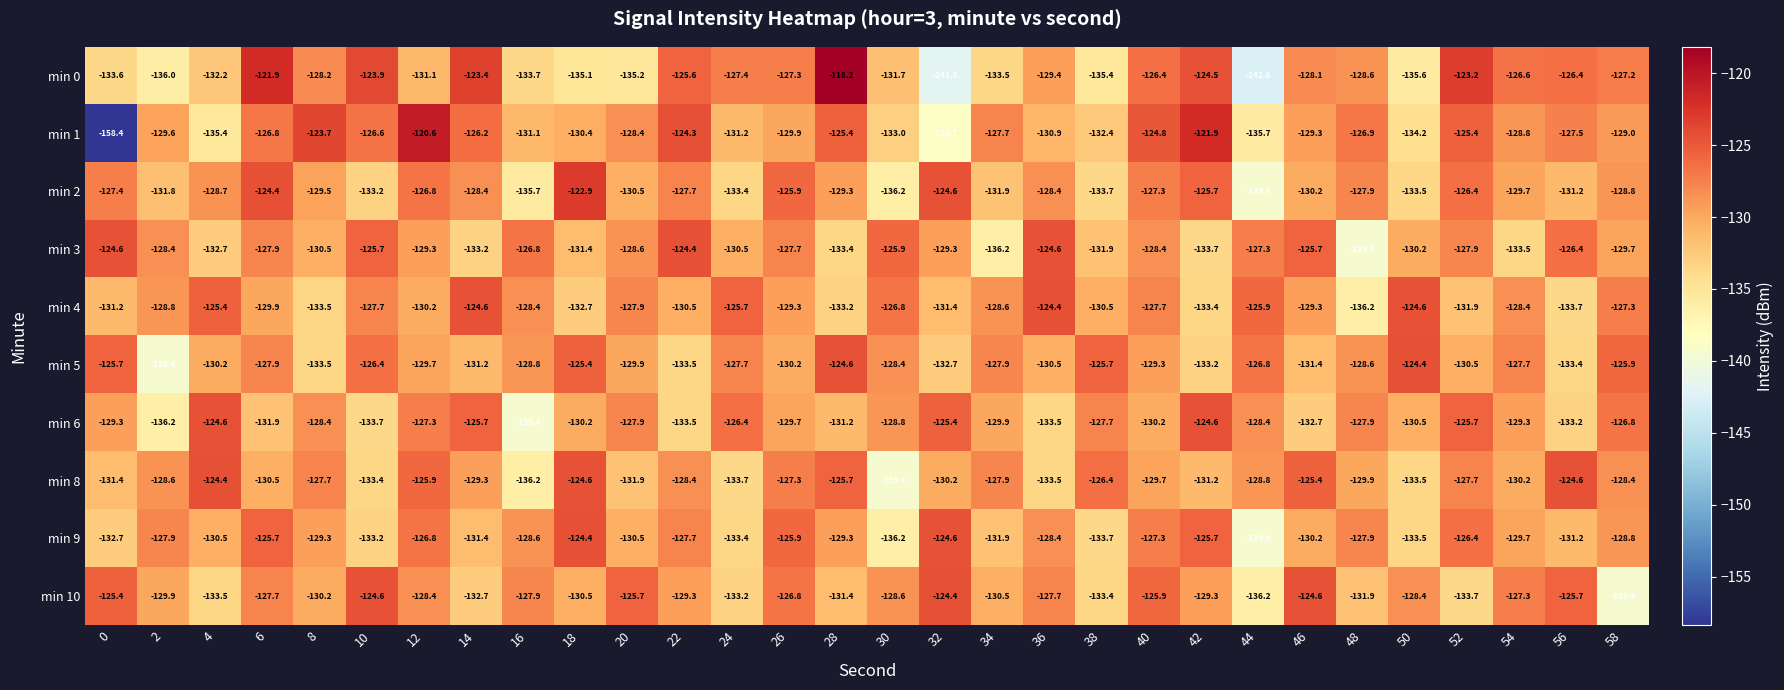

Count the number of data series in this chart.

10